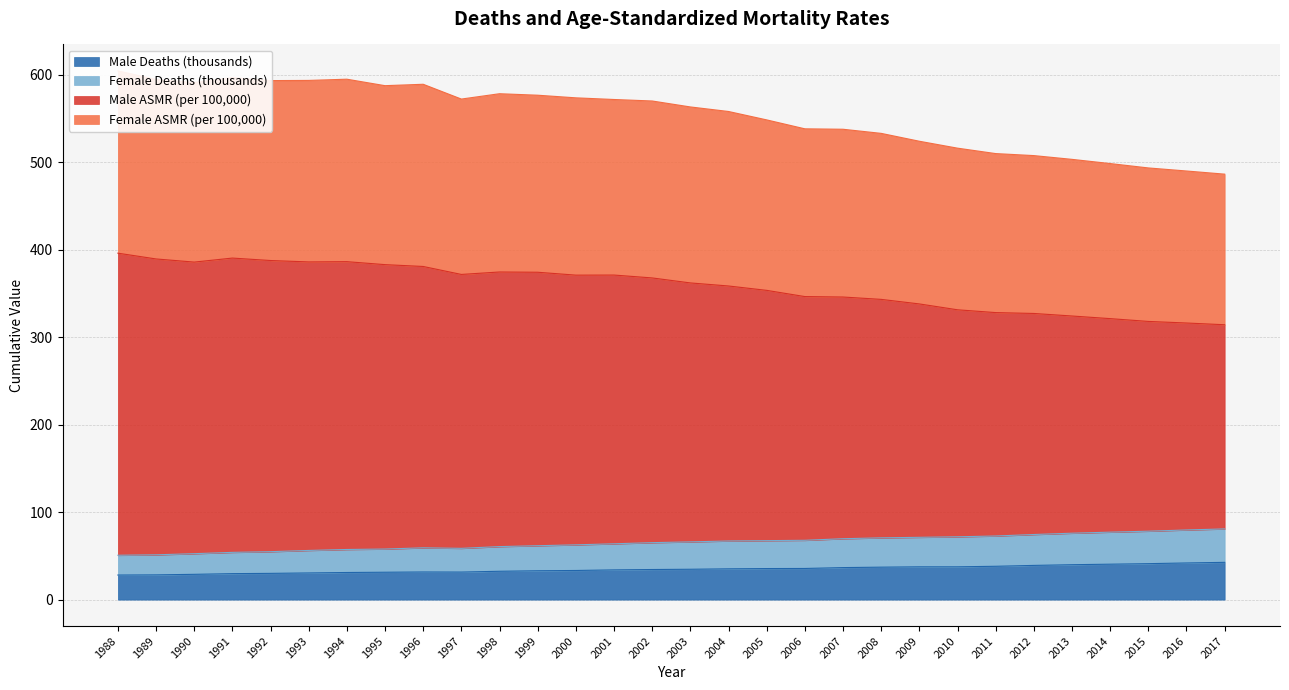

Reading left to right, what are all the values shown in this chart?

Male Deaths (thousands): 1988=28.1	1989=28.3	1990=28.9	1991=29.7	1992=30.0	1993=30.5	1994=31.0	1995=31.3	1996=31.6	1997=31.5	1998=32.4	1999=33.0	2000=33.3	2001=34.0	2002=34.4	2003=34.7	2004=35.2	2005=35.5	2006=35.6	2007=36.6	2008=37.1	2009=37.5	2010=37.5	2011=38.1	2012=39.1	2013=39.9	2014=40.5	2015=41.1	2016=41.9	2017=42.6
Female Deaths (thousands): 1988=50.7	1989=51.2	1990=52.5	1991=54.0	1992=54.8	1993=56.2	1994=57.3	1995=57.8	1996=59.2	1997=58.6	1998=60.6	1999=61.6	2000=62.6	2001=63.8	2002=65.1	2003=66.0	2004=67.0	2005=67.4	2006=67.8	2007=69.6	2008=70.6	2009=71.2	2010=71.8	2011=72.7	2012=74.4	2013=75.9	2014=77.1	2015=78.2	2016=79.6	2017=80.8
Male ASMR (per 100,000): 1988=395.9	1989=389.3	1990=385.7	1991=390.3	1992=387.5	1993=385.9	1994=386.2	1995=382.8	1996=380.7	1997=371.6	1998=374.4	1999=374.1	2000=370.8	2001=370.9	2002=367.6	2003=361.9	2004=358.4	2005=353.4	2006=346.3	2007=345.8	2008=343.1	2009=337.9	2010=331.2	2011=328.0	2012=327.0	2013=324.1	2014=321.1	2015=317.9	2016=316.1	2017=314.1
Female ASMR (per 100,000): 1988=604.2	1989=594.5	1990=590.9	1991=596.6	1992=593.1	1993=593.3	1994=594.7	1995=587.3	1996=588.9	1997=572.0	1998=578.1	1999=576.4	2000=573.4	2001=571.5	2002=569.8	2003=563.0	2004=557.8	2005=548.2	2006=538.0	2007=537.5	2008=532.8	2009=523.8	2010=515.9	2011=509.7	2012=507.4	2013=503.1	2014=498.3	2015=493.3	2016=489.8	2017=486.2